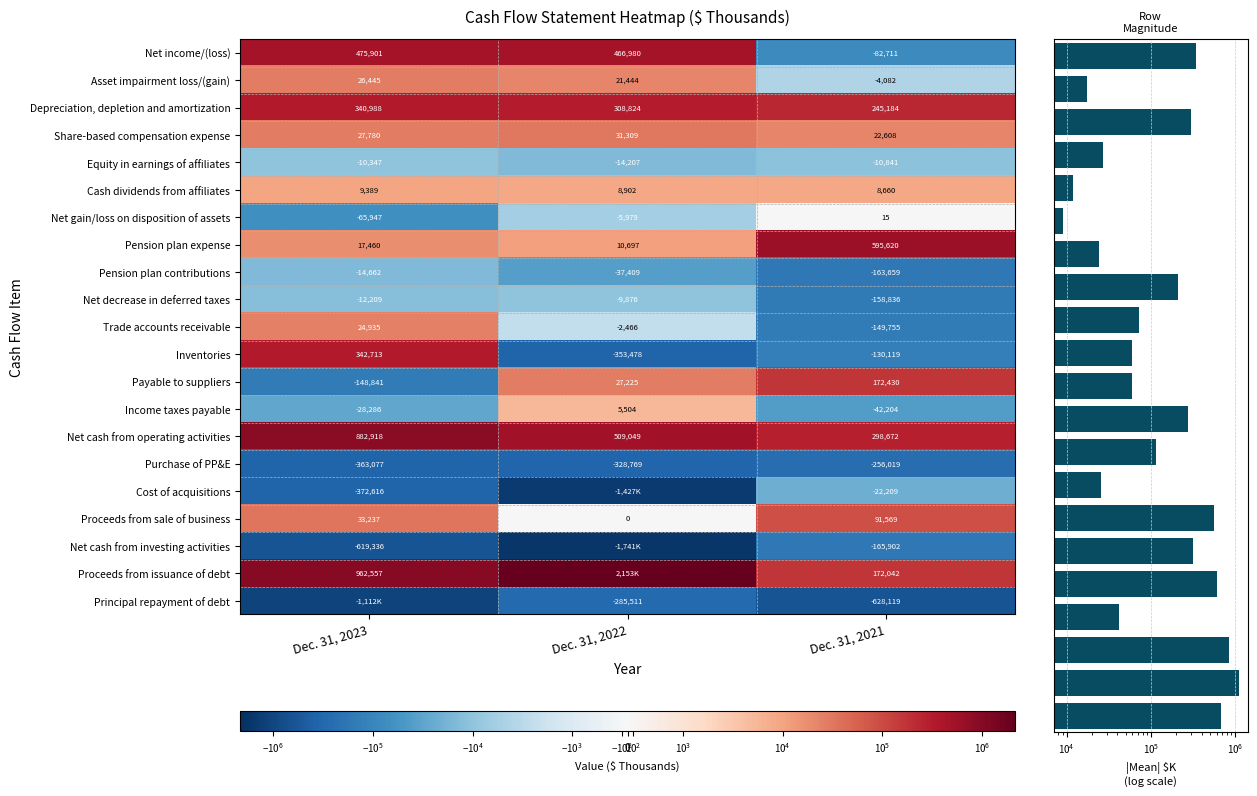

How many data points in Proceeds from issuance of debt are above 962557?

1